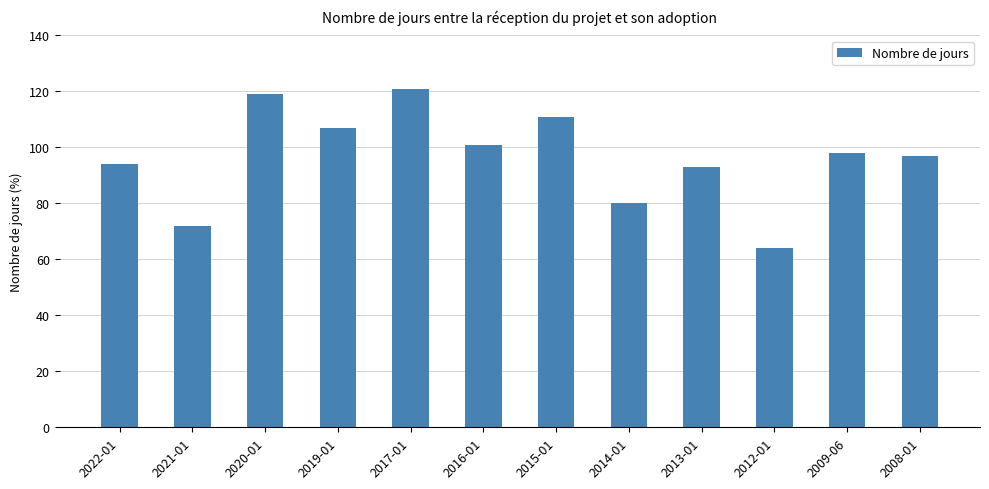

How many data points are less than 98?

6